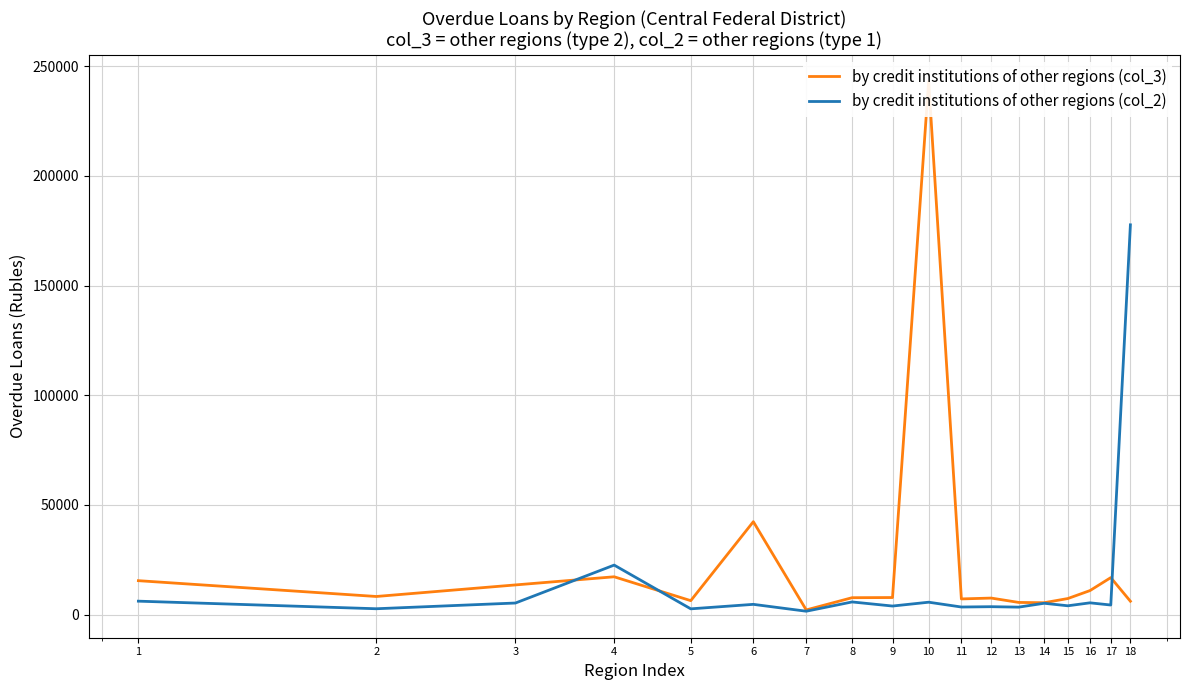

What is the value of the by credit institutions of other regions (col_2) point at the 13th from the left?

3445